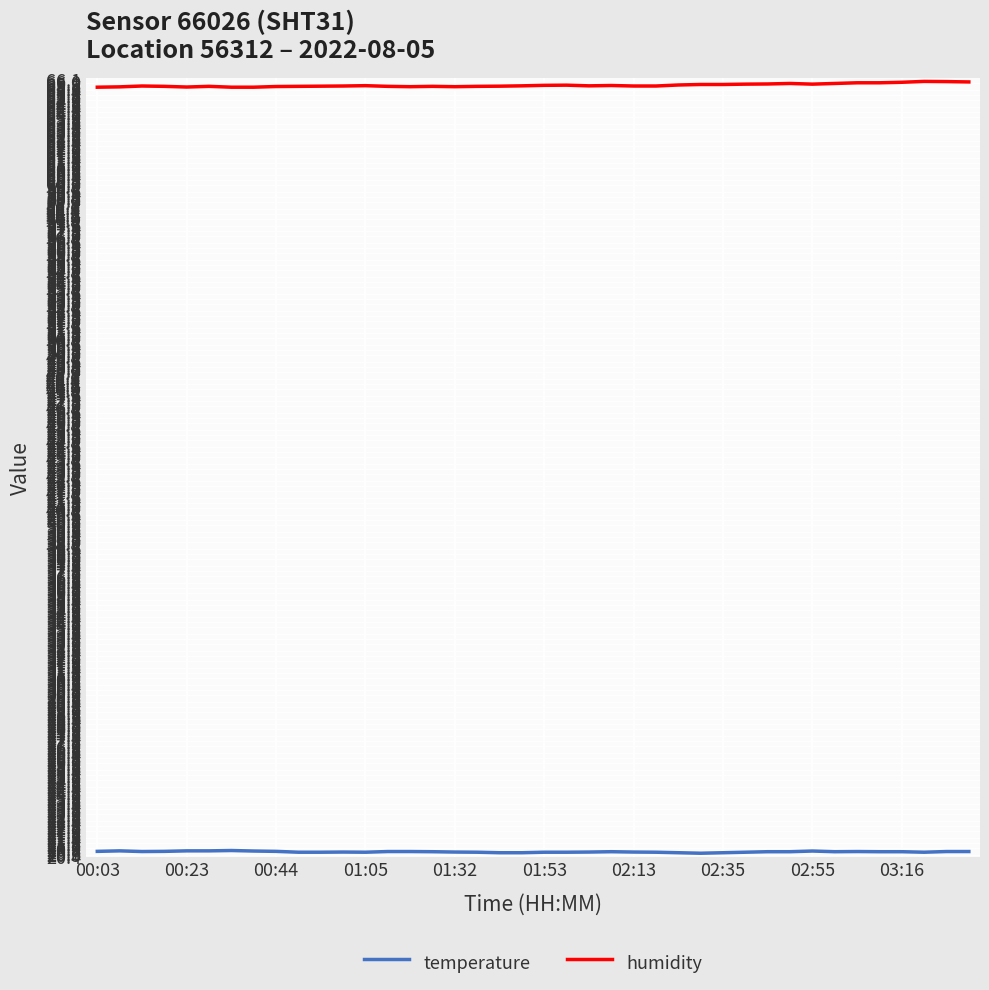

Count the number of data series in this chart.

2